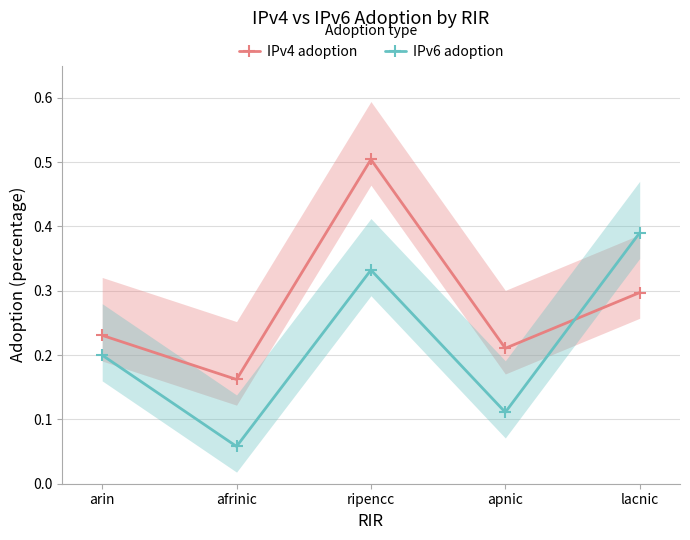

Is the value of IPv6 adoption at apnic greater than the value of IPv4 adoption at arin?

No